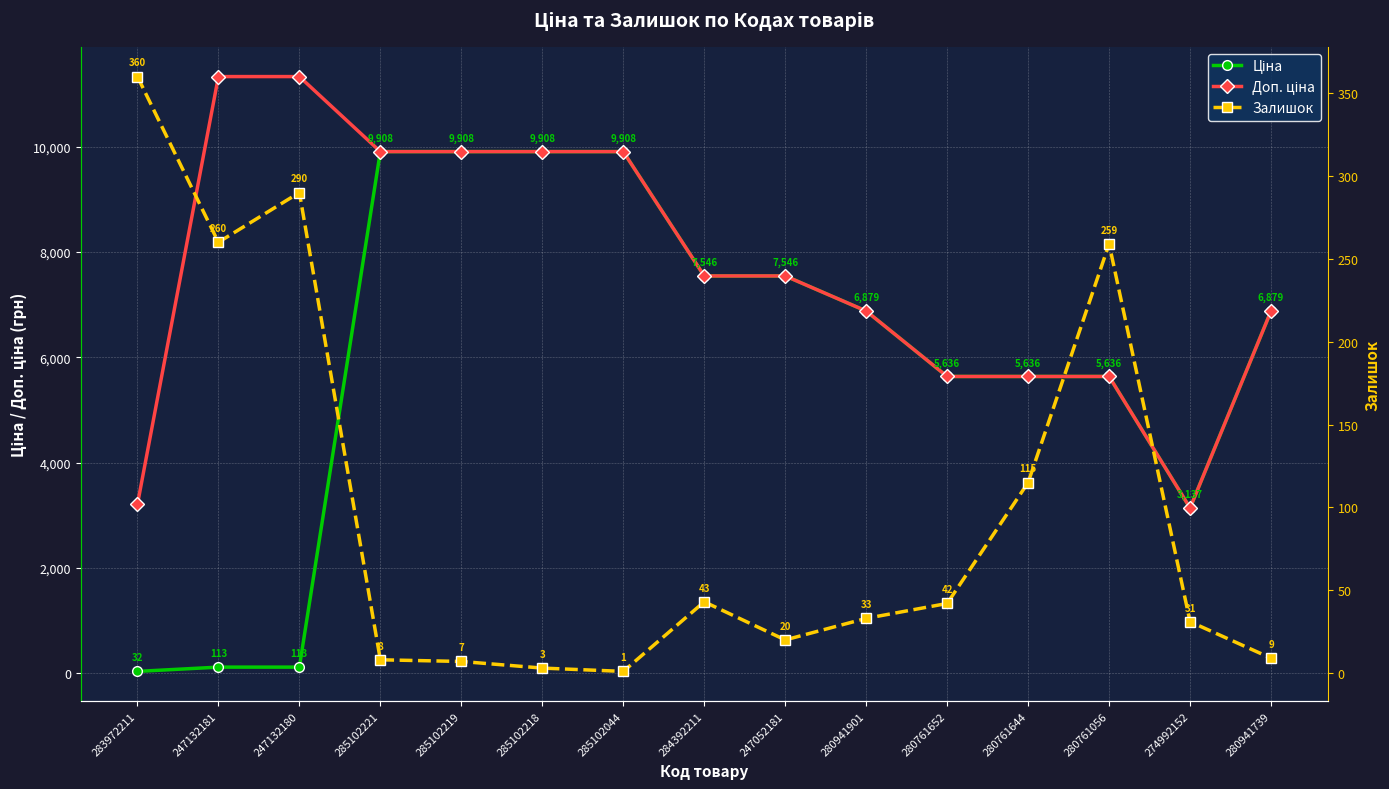

How many intersections are there between Ціна and Залишок?

1